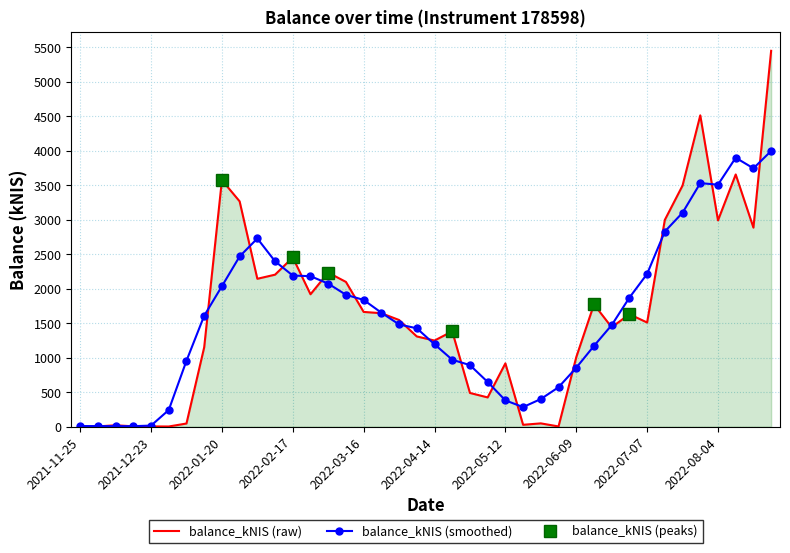

What is the average value?

1629.8